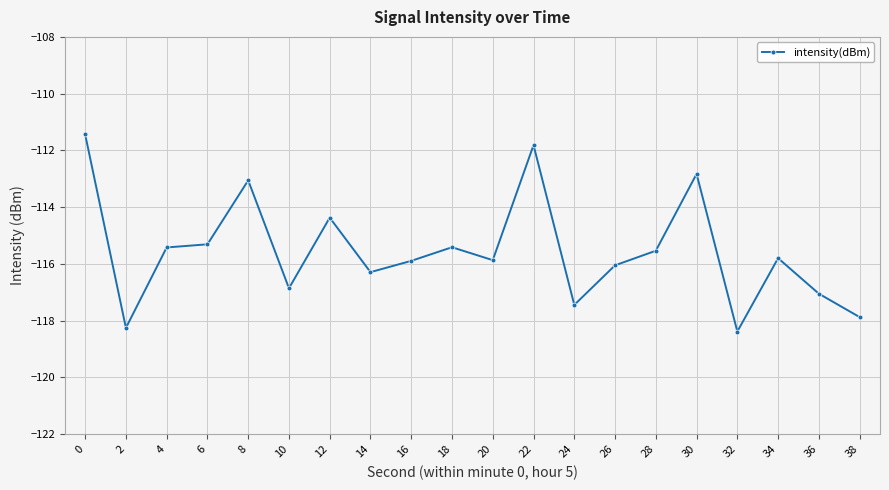

True or false: the data has more than 0 interior local peaks.

True